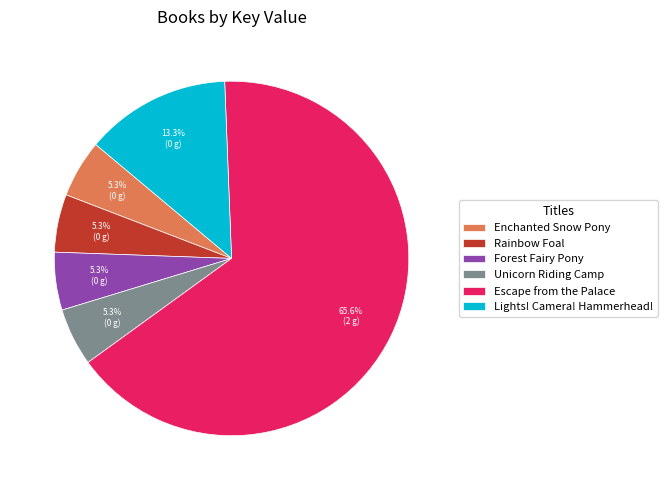

Which category accounts for the majority?

Escape from the Palace